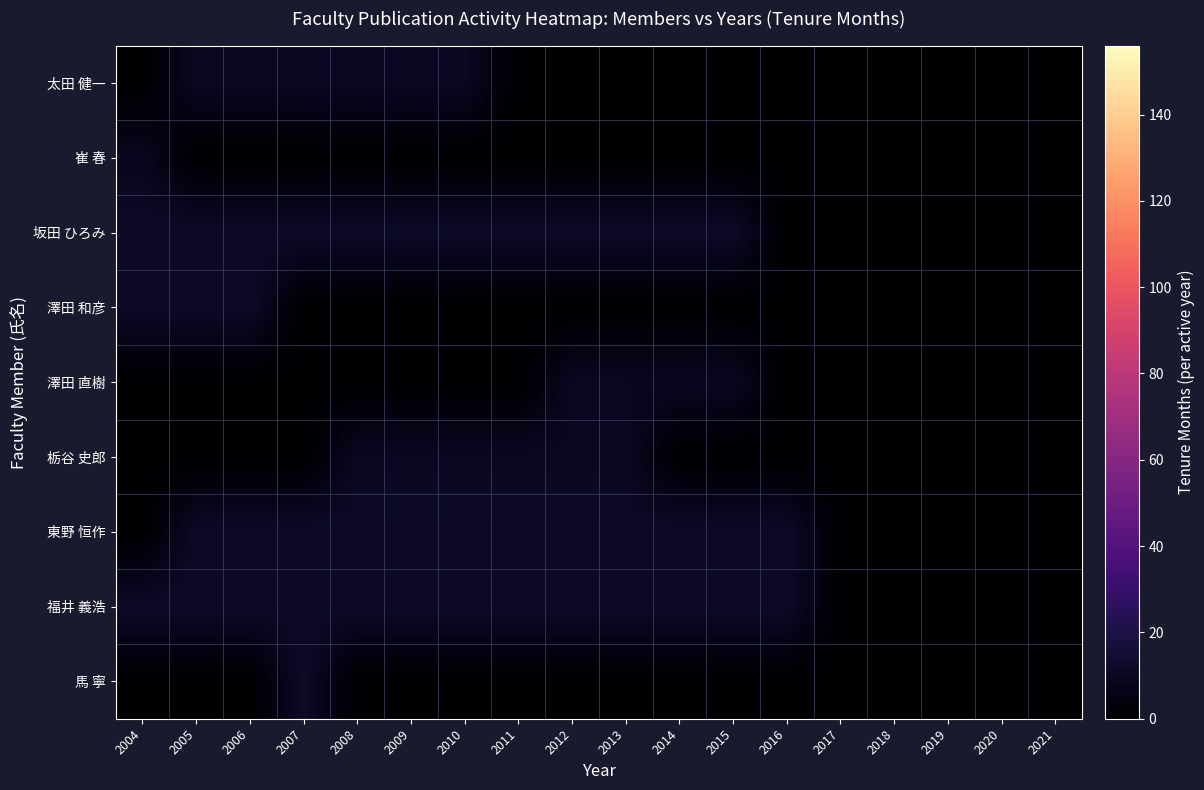

Reading right to left, transcribe all the data shown in this chart.

太田 健一: 2021=0.0	2020=0.0	2019=0.0	2018=0.0	2017=0.0	2016=0.0	2015=0.0	2014=0.0	2013=0.0	2012=0.0	2011=0.0	2010=10.2	2009=10.2	2008=10.2	2007=10.2	2006=10.2	2005=10.2	2004=0.0
崔 春: 2021=0.0	2020=0.0	2019=0.0	2018=0.0	2017=0.0	2016=0.0	2015=0.0	2014=0.0	2013=0.0	2012=0.0	2011=0.0	2010=0.0	2009=0.0	2008=0.0	2007=0.0	2006=0.0	2005=0.0	2004=9.0
坂田 ひろみ: 2021=0.0	2020=0.0	2019=0.0	2018=0.0	2017=0.0	2016=0.0	2015=12.0	2014=12.0	2013=12.0	2012=12.0	2011=12.0	2010=12.0	2009=12.0	2008=12.0	2007=12.0	2006=12.0	2005=12.0	2004=12.0
澤田 和彦: 2021=0.0	2020=0.0	2019=0.0	2018=0.0	2017=0.0	2016=0.0	2015=0.0	2014=0.0	2013=0.0	2012=0.0	2011=0.0	2010=0.0	2009=0.0	2008=0.0	2007=0.0	2006=12.0	2005=12.0	2004=12.0
澤田 直樹: 2021=0.0	2020=0.0	2019=0.0	2018=0.0	2017=0.0	2016=0.0	2015=9.8	2014=9.8	2013=9.8	2012=9.8	2011=0.0	2010=0.0	2009=0.0	2008=0.0	2007=0.0	2006=0.0	2005=0.0	2004=0.0
栃谷 史郎: 2021=0.0	2020=0.0	2019=0.0	2018=0.0	2017=0.0	2016=0.0	2015=0.0	2014=0.0	2013=10.0	2012=10.0	2011=10.0	2010=10.0	2009=10.0	2008=10.0	2007=0.0	2006=0.0	2005=0.0	2004=0.0
東野 恒作: 2021=0.0	2020=0.0	2019=0.0	2018=0.0	2017=0.0	2016=12.0	2015=12.0	2014=12.0	2013=12.0	2012=12.0	2011=12.0	2010=12.0	2009=12.0	2008=12.0	2007=12.0	2006=12.0	2005=12.0	2004=0.0
福井 義浩: 2021=0.0	2020=0.0	2019=0.0	2018=0.0	2017=0.0	2016=12.0	2015=12.0	2014=12.0	2013=12.0	2012=12.0	2011=12.0	2010=12.0	2009=12.0	2008=12.0	2007=12.0	2006=12.0	2005=12.0	2004=12.0
馬 寧: 2021=0.0	2020=0.0	2019=0.0	2018=0.0	2017=0.0	2016=0.0	2015=0.0	2014=0.0	2013=0.0	2012=0.0	2011=0.0	2010=0.0	2009=0.0	2008=0.0	2007=12.0	2006=0.0	2005=0.0	2004=0.0